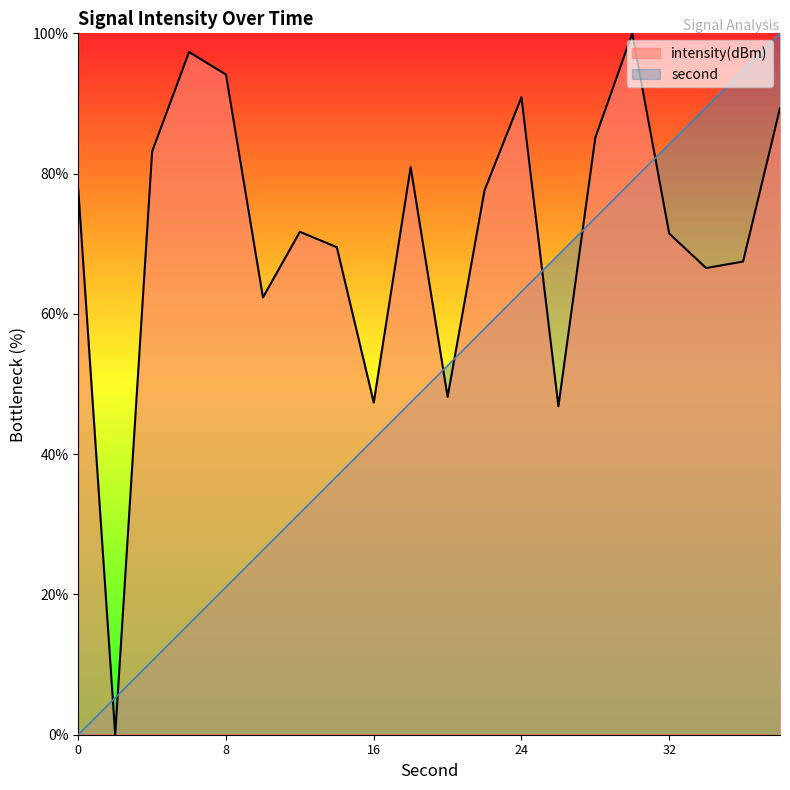

True or false: second has more than 2 points higher than both neighbors.

False